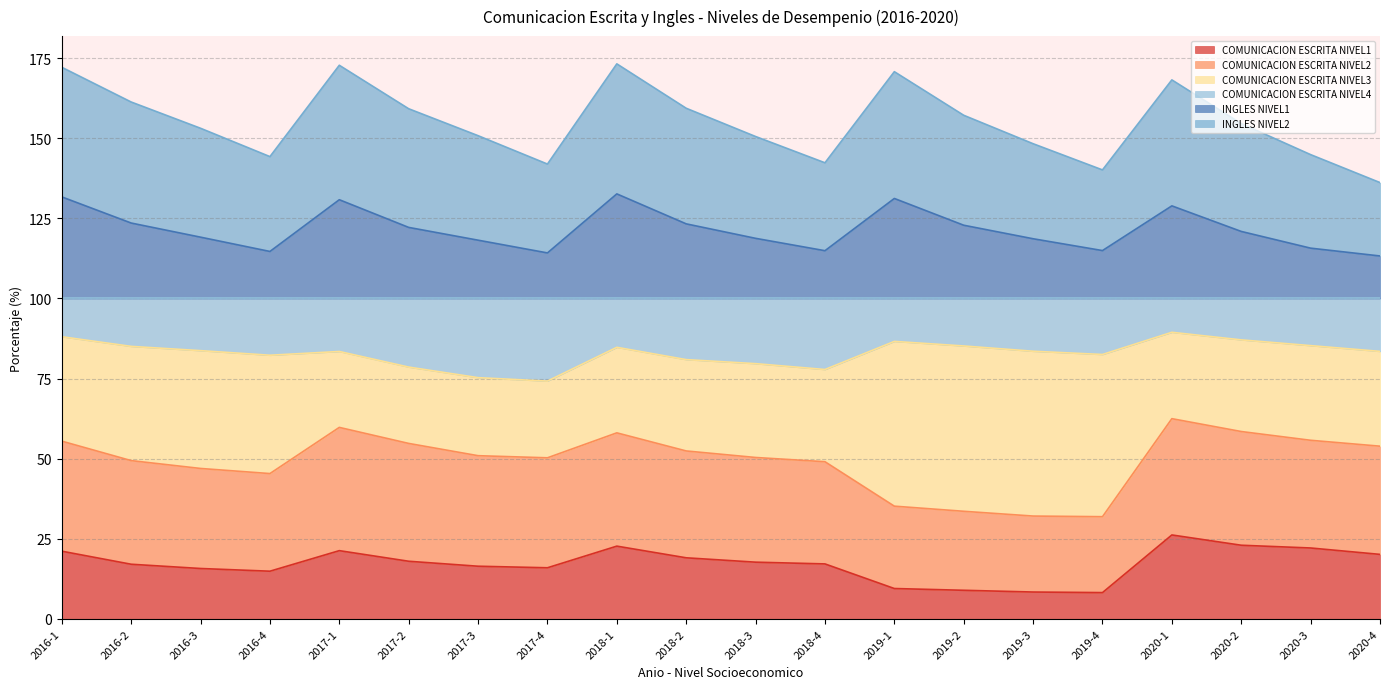

The value of COMUNICACION ESCRITA NIVEL1 at 2019-2 is 9.0. True or false?

True